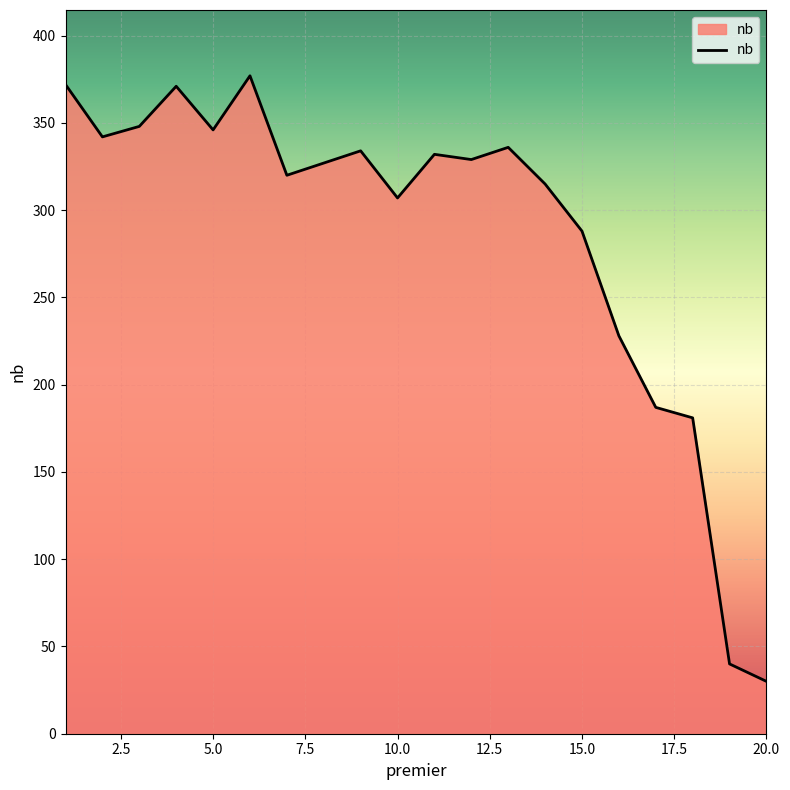

What is the maximum value shown in the chart?

377